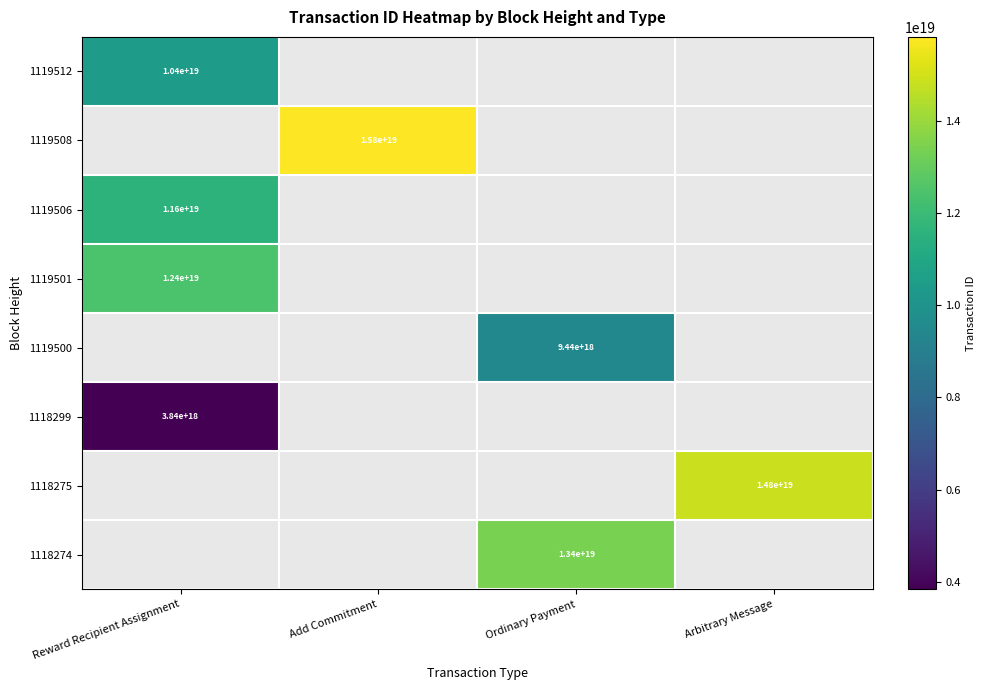

Is it true that 1119501 equals 12400000000000000000 at Reward Recipient Assignment?

True